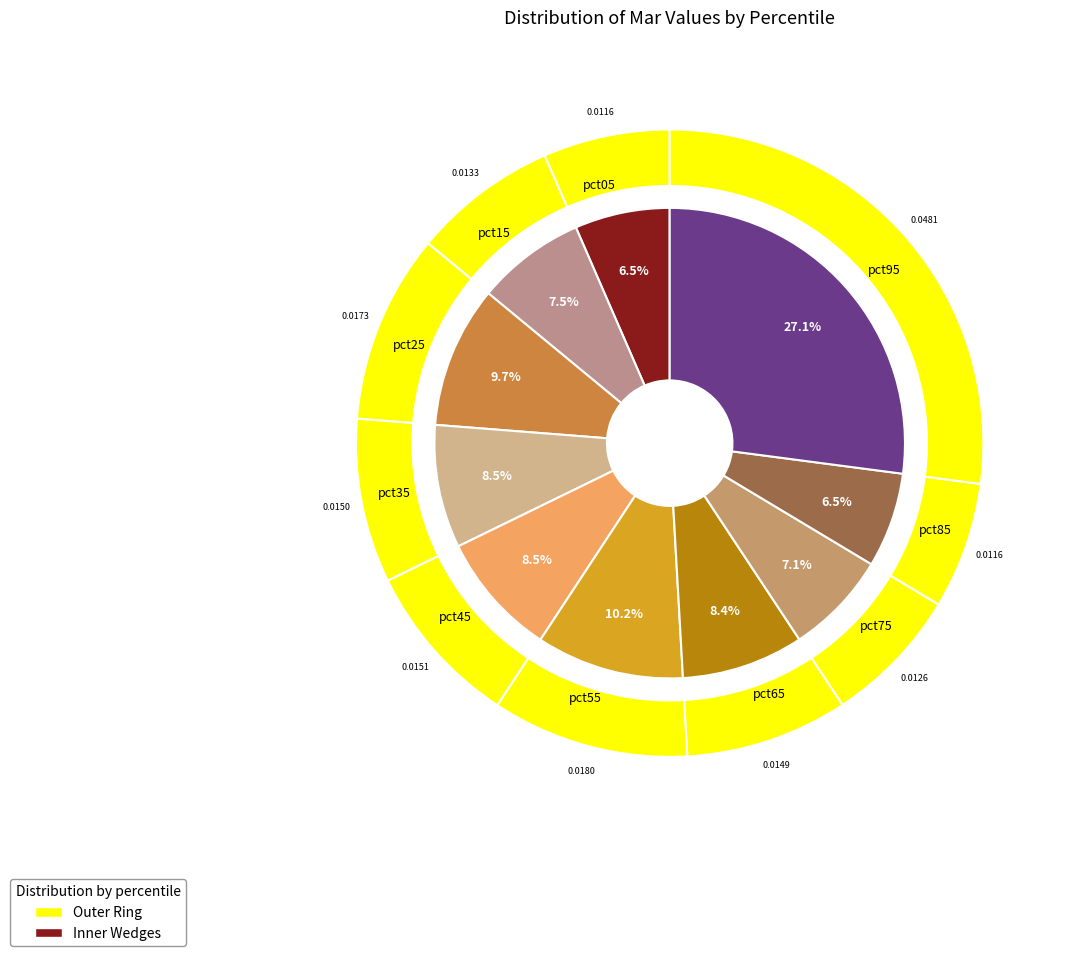

The pct35 slice represents 8% of the pie. True or false?

True